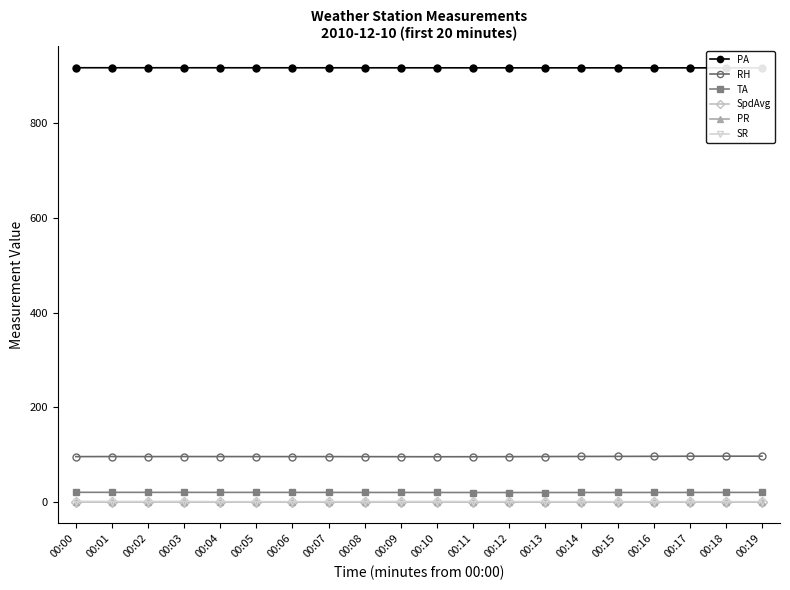

Between 00:07 and 00:13, which series saw the biggest shift?

TA